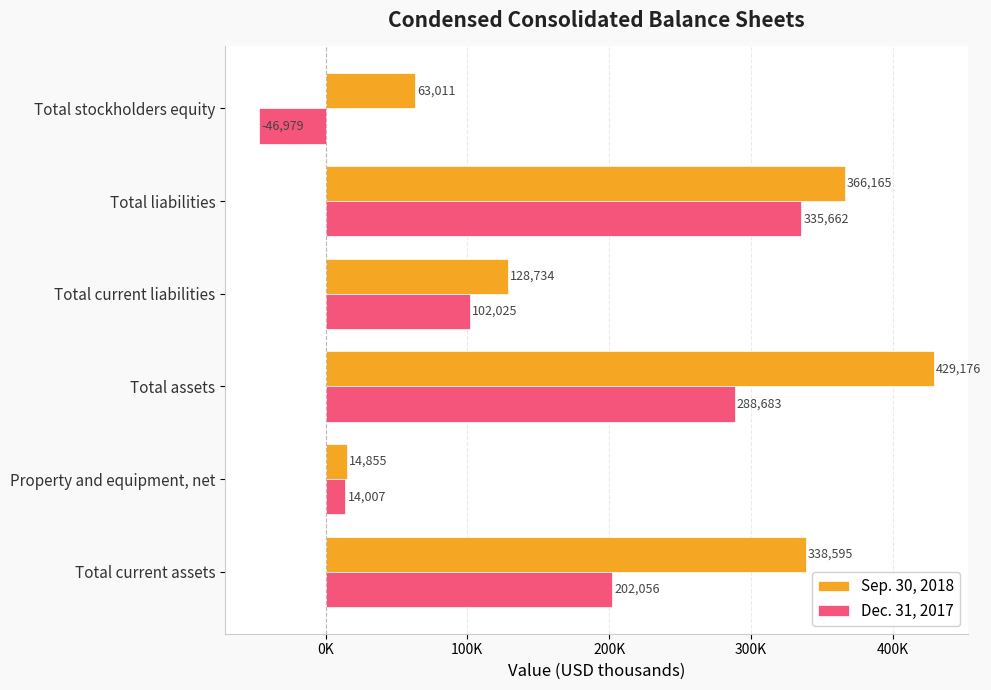

What is the value of the Sep. 30, 2018 bar at the 2nd from the left?

14855